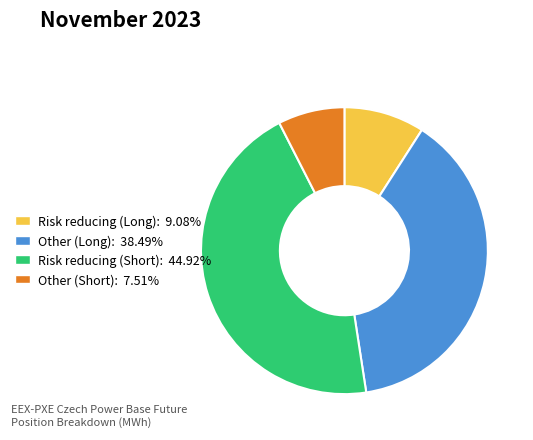

Is it true that Other (Long) is 45% of the pie?

False